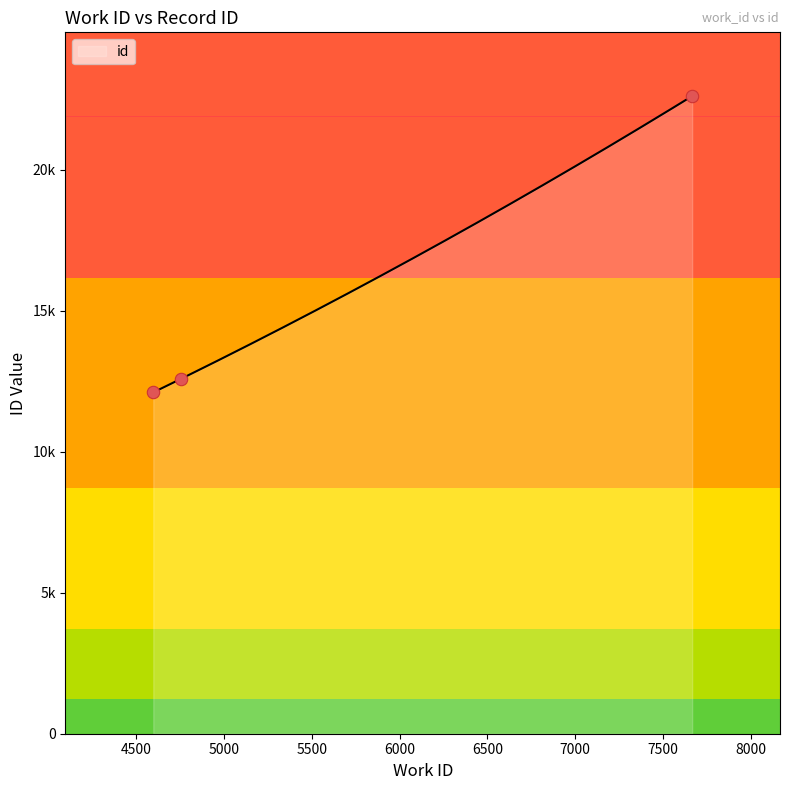

Approximately how many times larger is the value at 7665 compared to 4754?

1.8